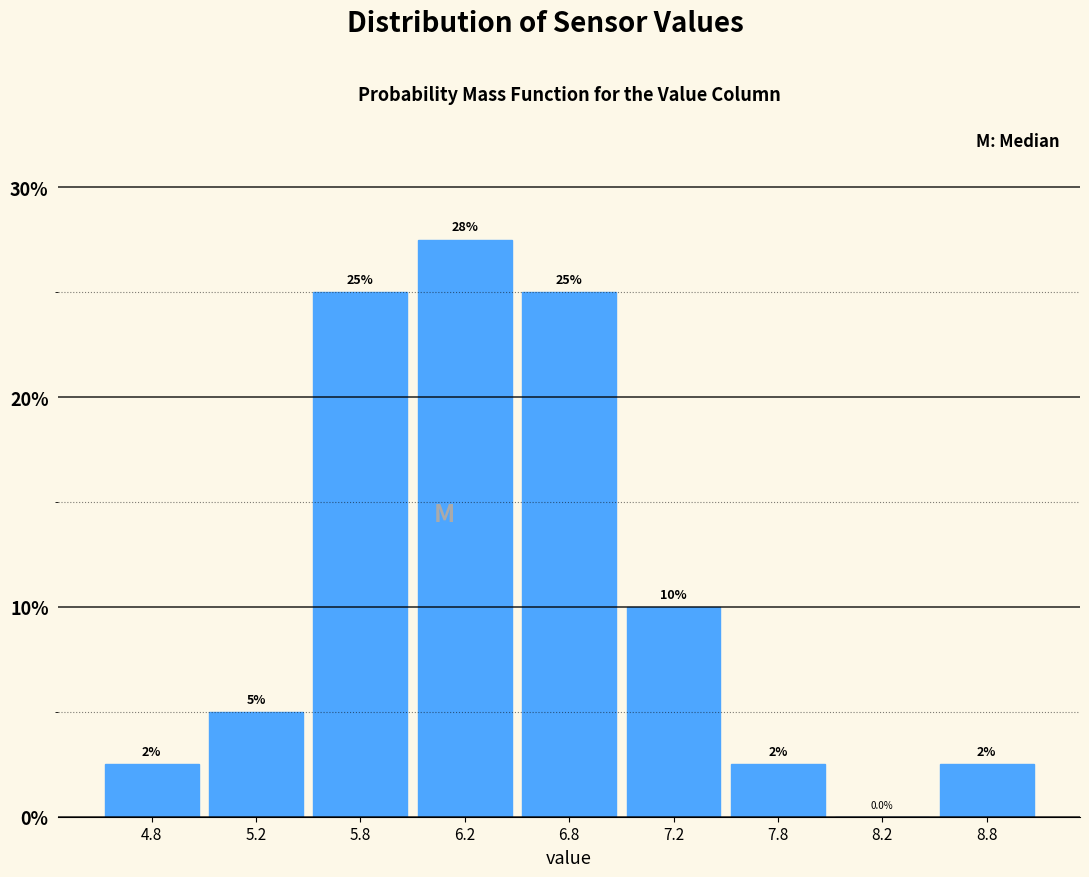

Reading left to right, list all the values displayed in this chart.

4.8=2.5	5.2=5.0	5.8=25.0	6.2=27.5	6.8=25.0	7.2=10.0	7.8=2.5	8.2=0.0	8.8=2.5